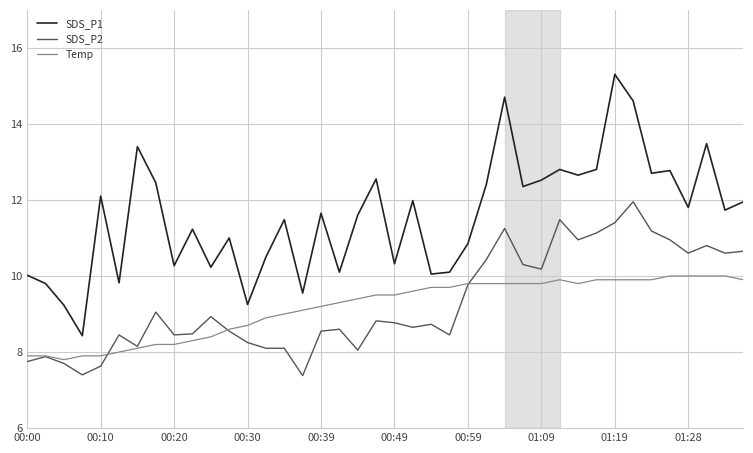

What is the maximum value for SDS_P1?

15.3